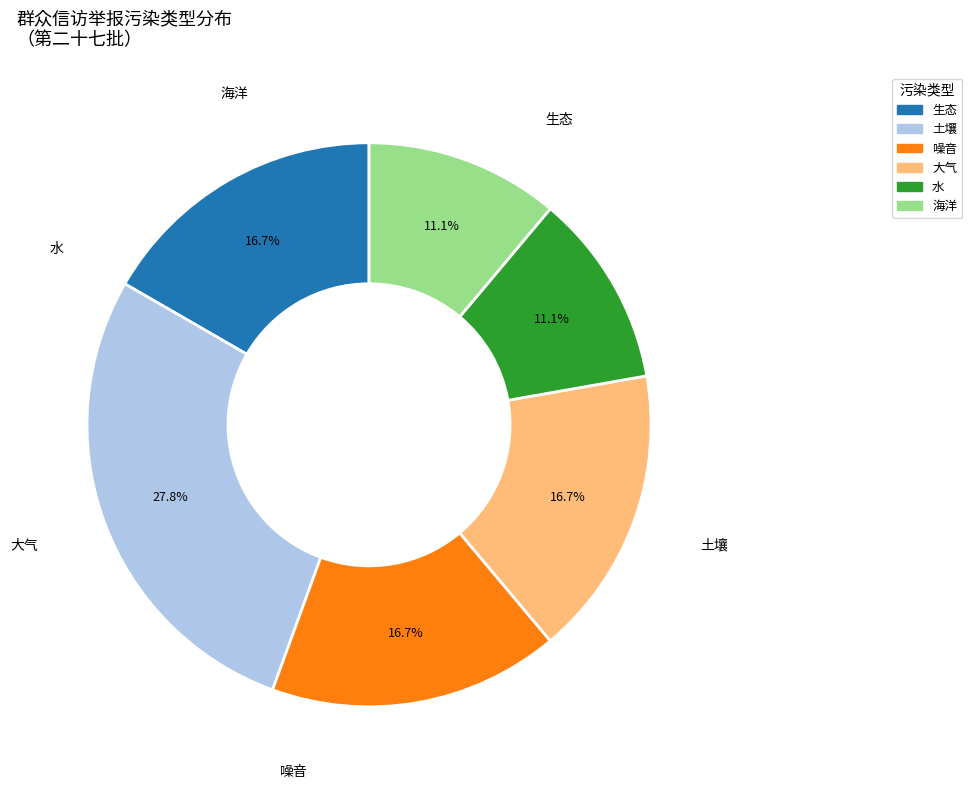

To the nearest percent, what percentage of the pie is 水?

11%